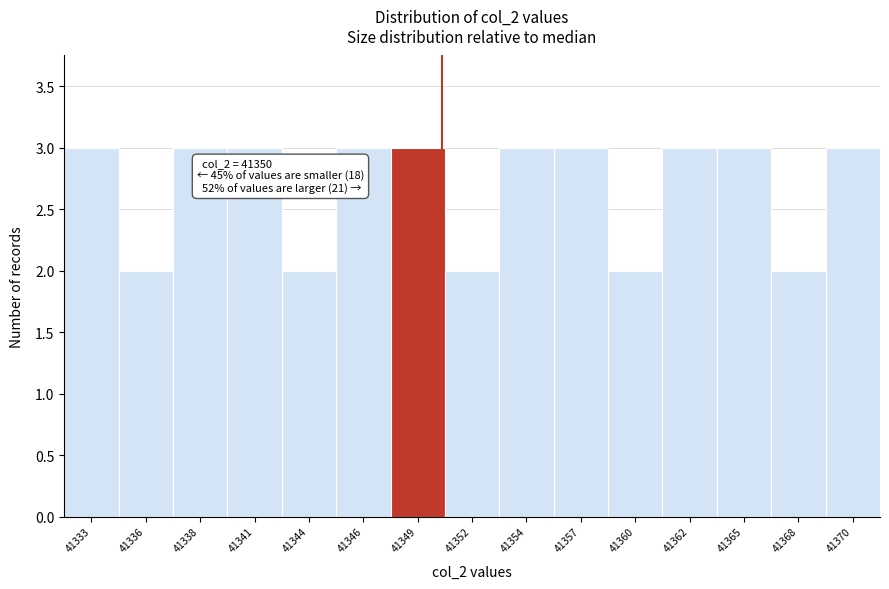

Reading right to left, transcribe all the data shown in this chart.

41370=3	41368=2	41365=3	41362=3	41360=2	41357=3	41354=3	41352=2	41349=3	41346=3	41344=2	41341=3	41338=3	41336=2	41333=3